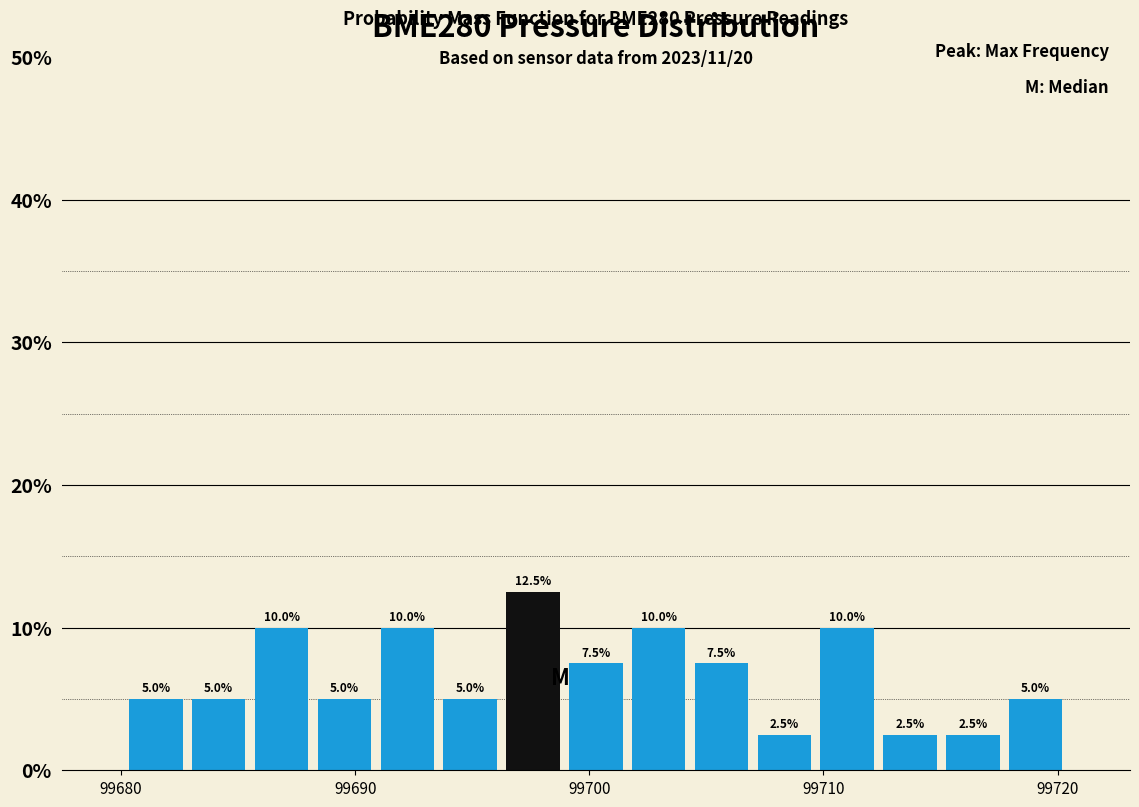

Read against the x-axis, roughly where is the centre of the tallest bar?

99698